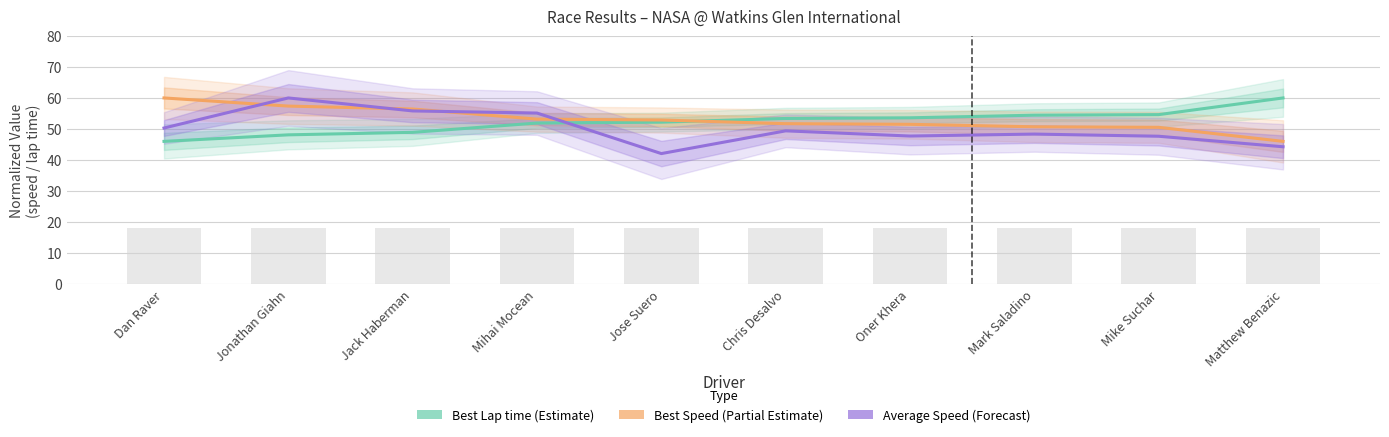

Is it true that Best Lap time equals 51.9 at Mihai Mocean?

True